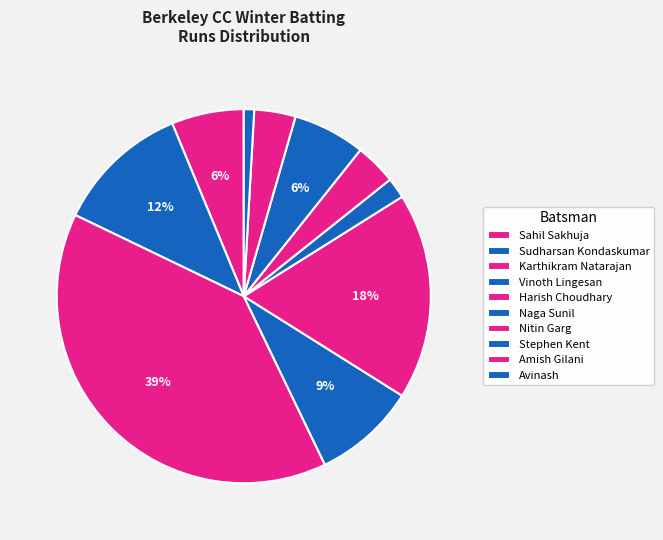

The Karthikram Natarajan slice represents 33% of the pie. True or false?

False